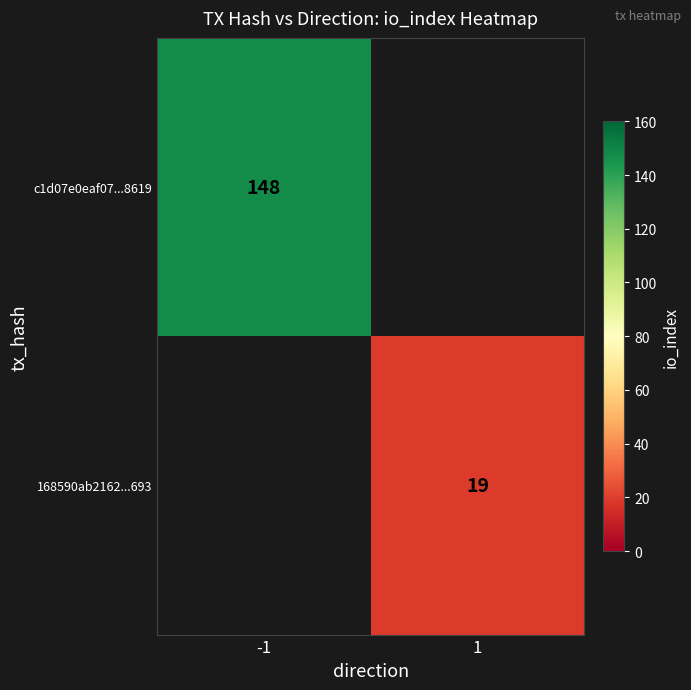

The 168590ab2162...693 series shows 34 at 1. True or false?

False